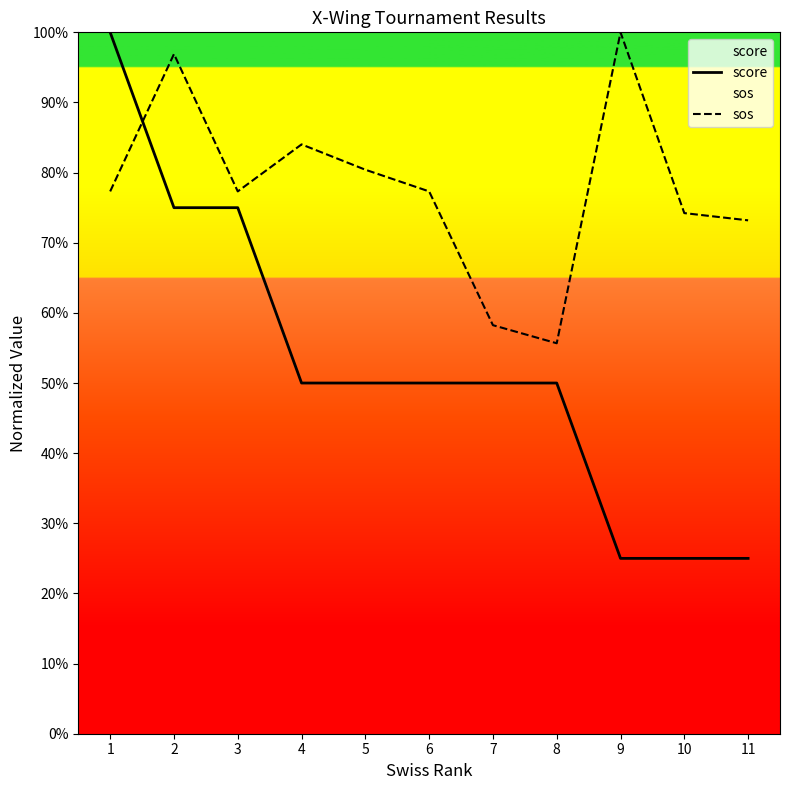

How many lines are shown in the chart?

2